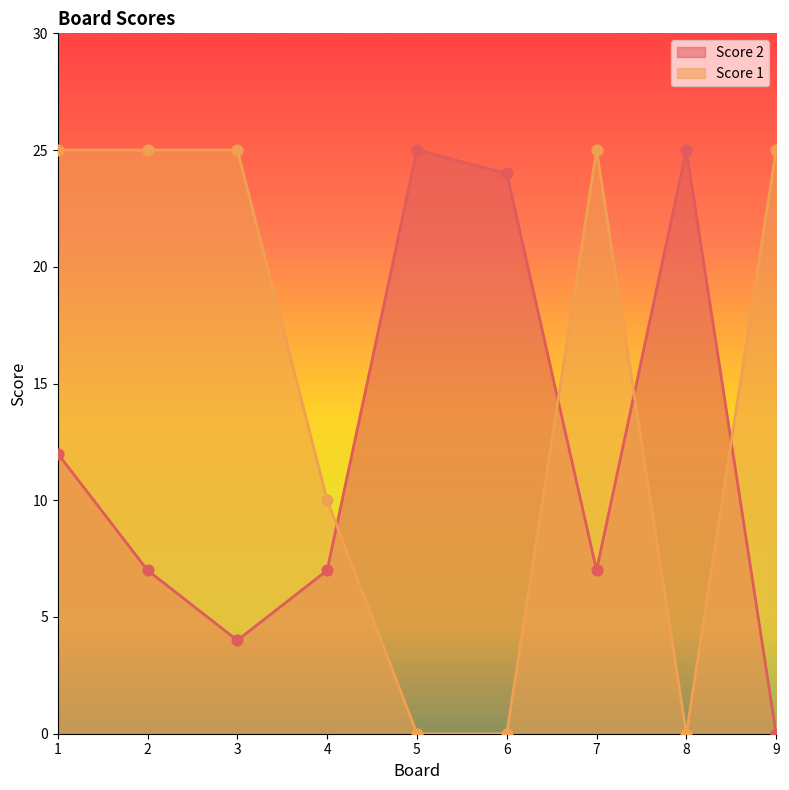

Which series contains the lowest Y value?

Score 1